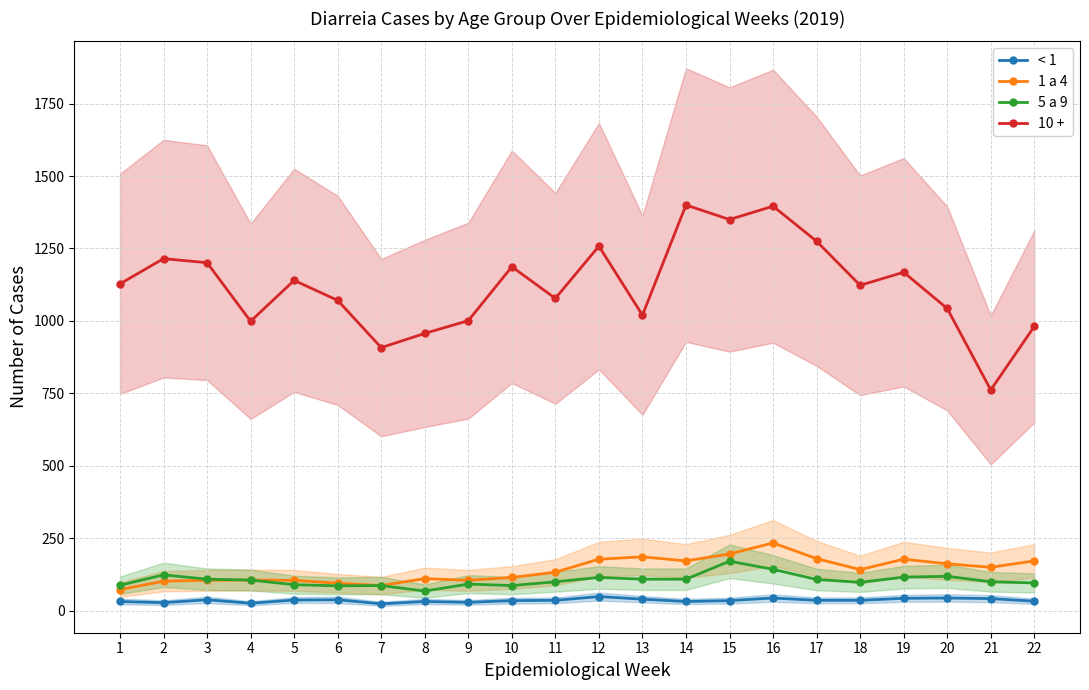

True or false: 5 a 9 and < 1 intersect in this chart.

False